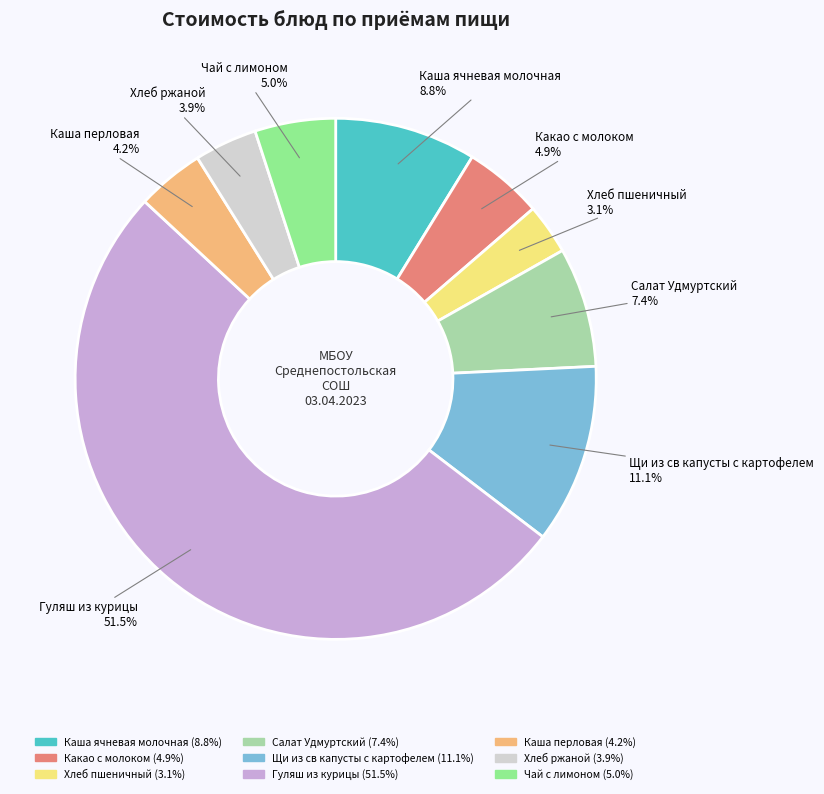

Is the sum of Хлеб ржаной and Гуляш из курицы greater than half?

Yes